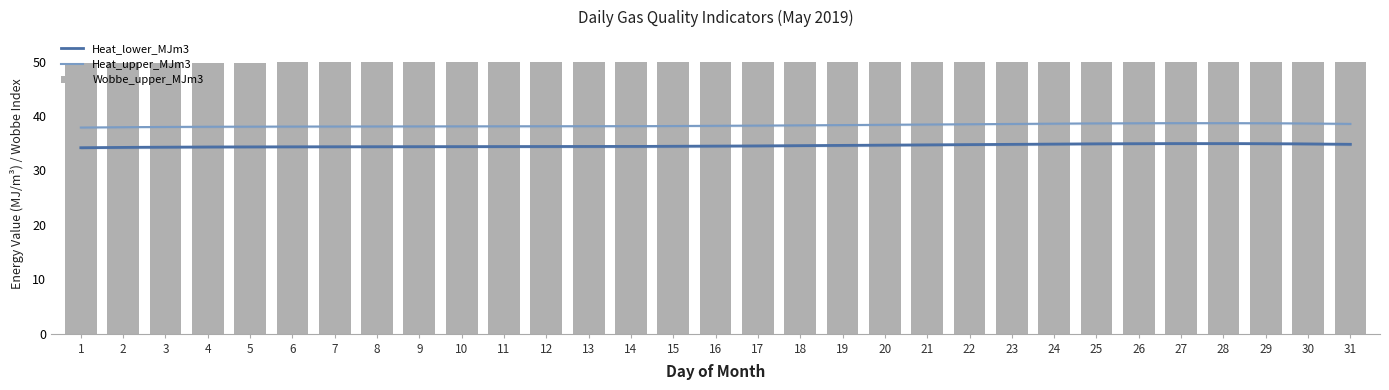

Rank the series at 15 from highest to lowest value.

Wobbe_upper_MJm3, Heat_upper_MJm3, Heat_lower_MJm3